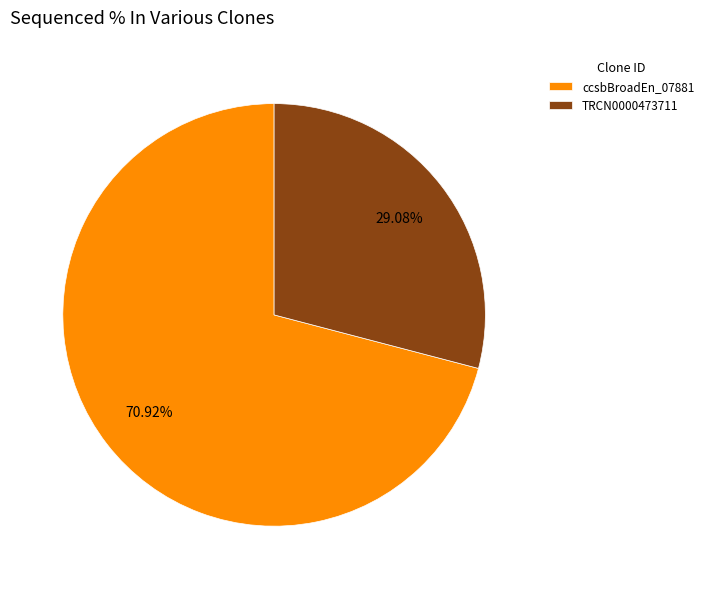

Do TRCN0000473711 and ccsbBroadEn_07881 together represent more than half of the pie?

Yes